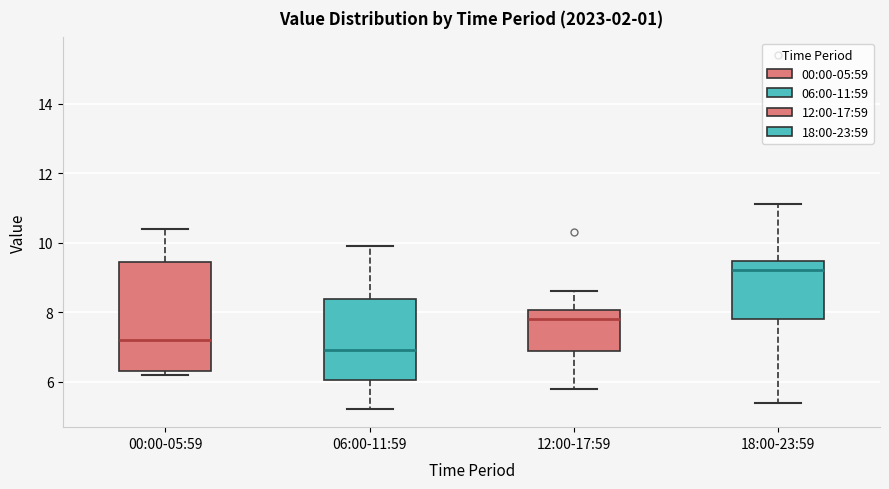

Which box's median line is the highest?

18:00-23:59